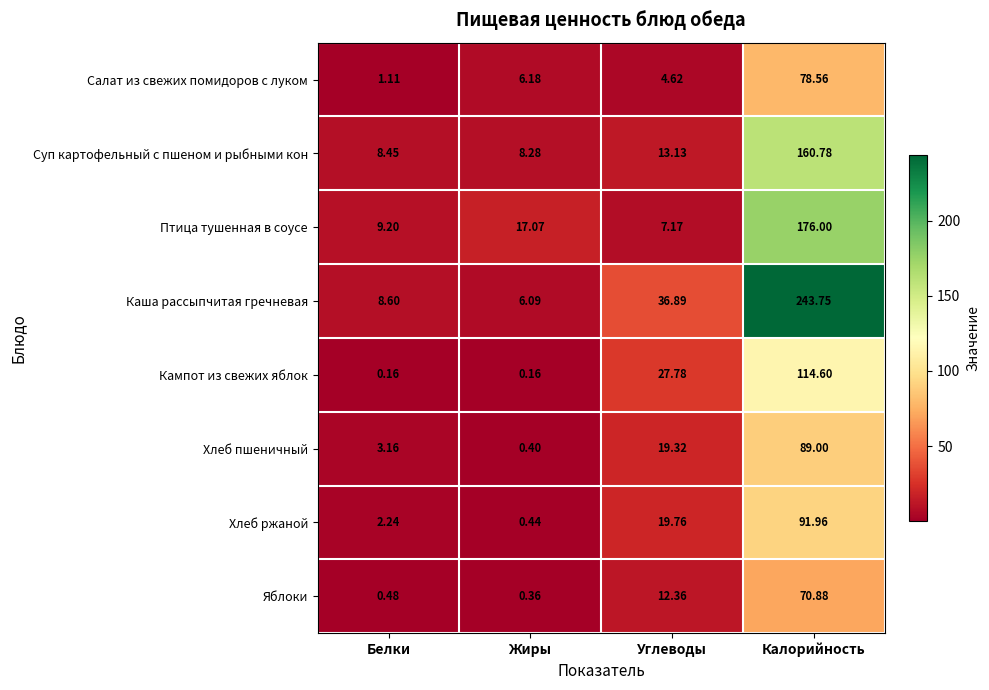

Which series has the largest total across all categories?

Каша рассыпчитая гречневая